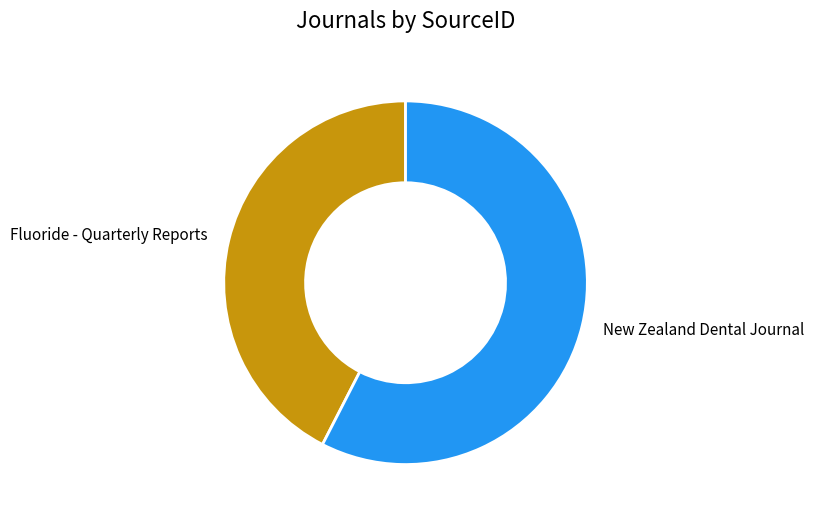

Between Fluoride - Quarterly Reports and New Zealand Dental Journal, which is larger?

New Zealand Dental Journal